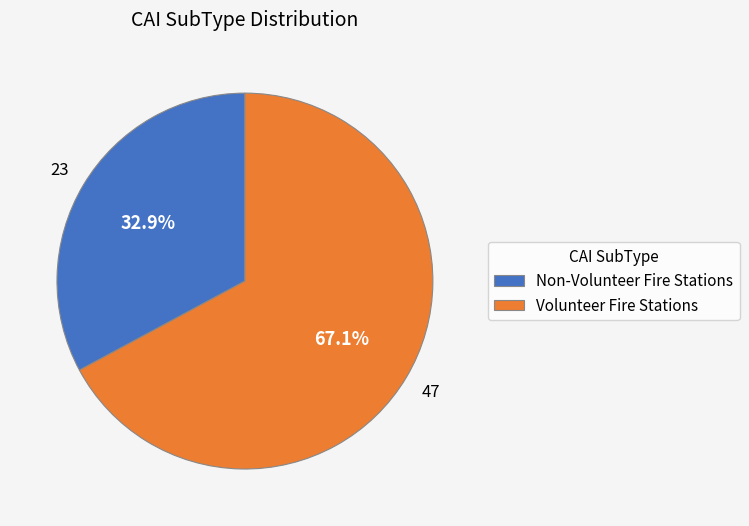

What is the ratio of the value at Volunteer Fire Stations to the value at Non-Volunteer Fire Stations?

2.0